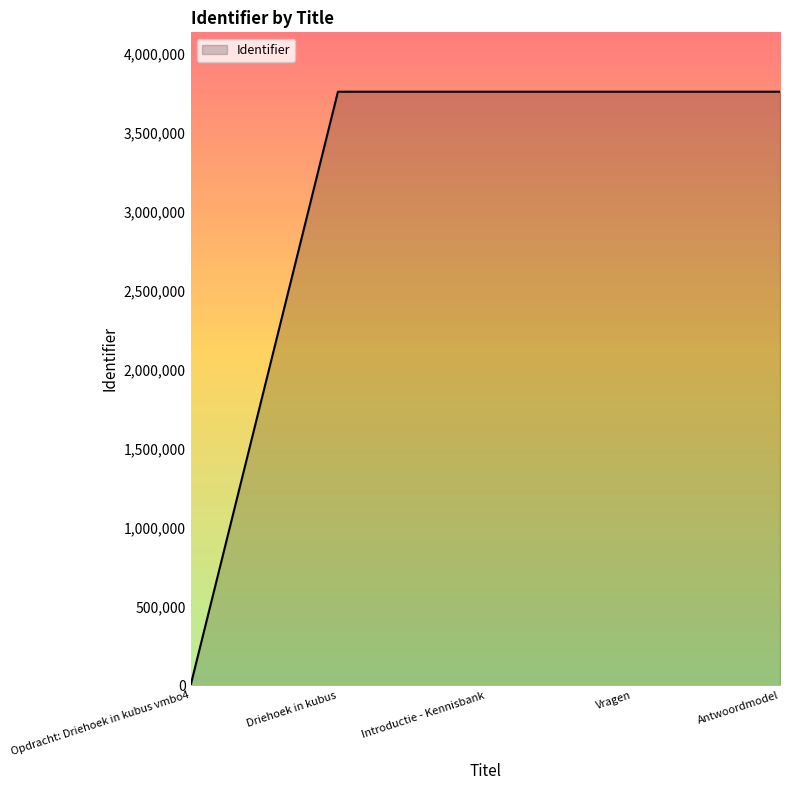

What is the maximum value shown in the chart?

3758858